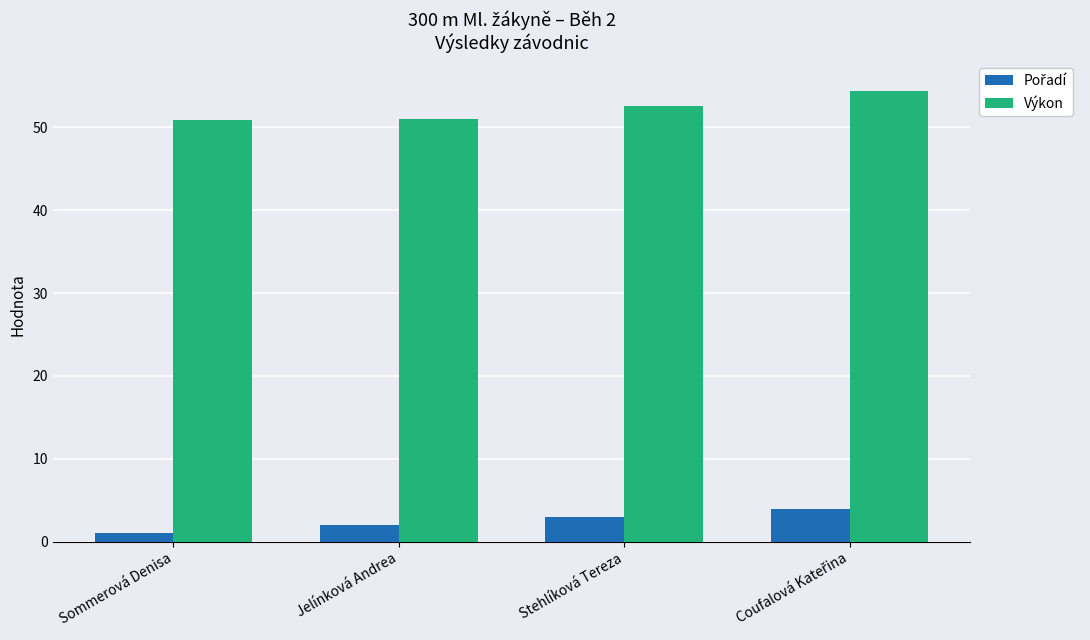

Is it true that Výkon equals 15.8 at Sommerová Denisa?

False